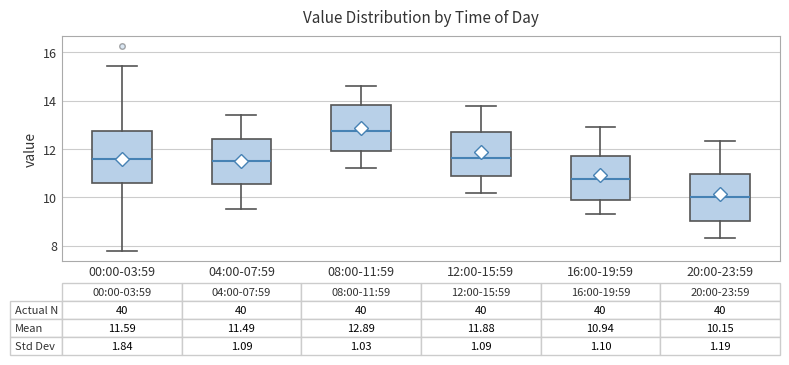

Which box is the tallest, from its lower edge to its upper edge?

00:00-03:59